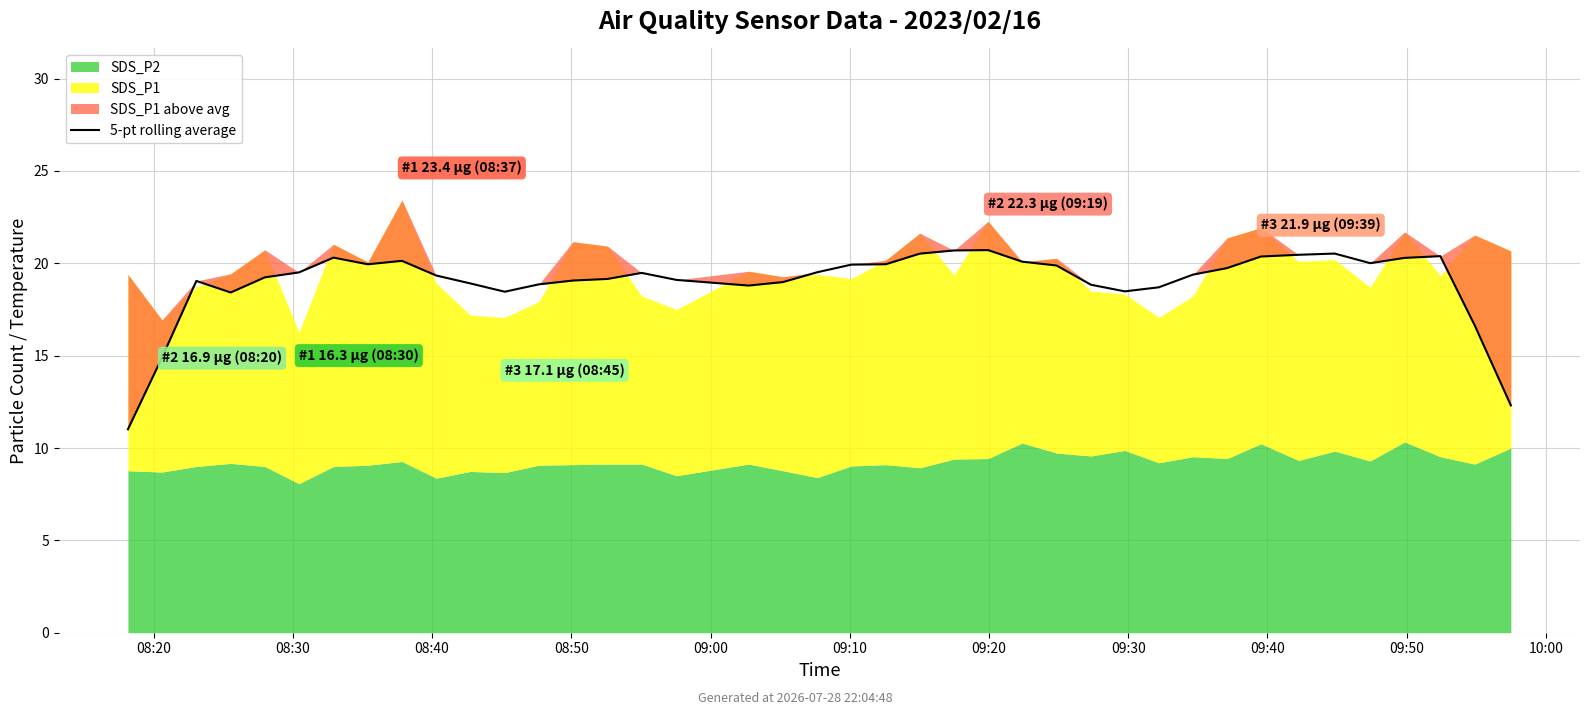

Where is the data nearest to the value 15?

08:30